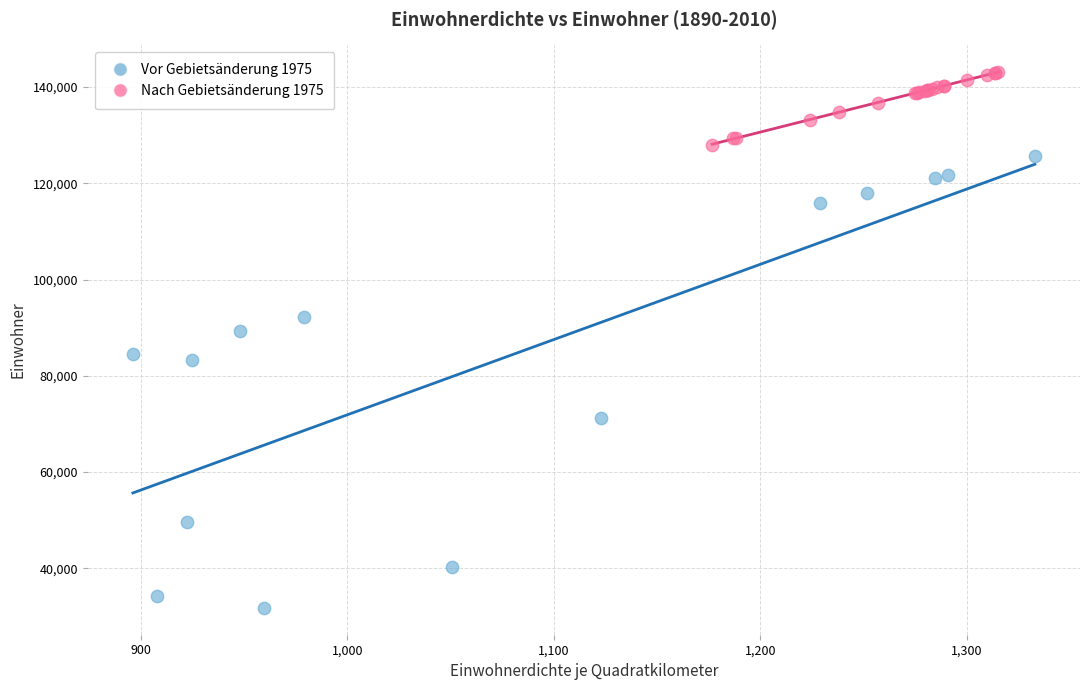

Which series reaches the minimum Y coordinate?

Vor Gebietsänderung 1975